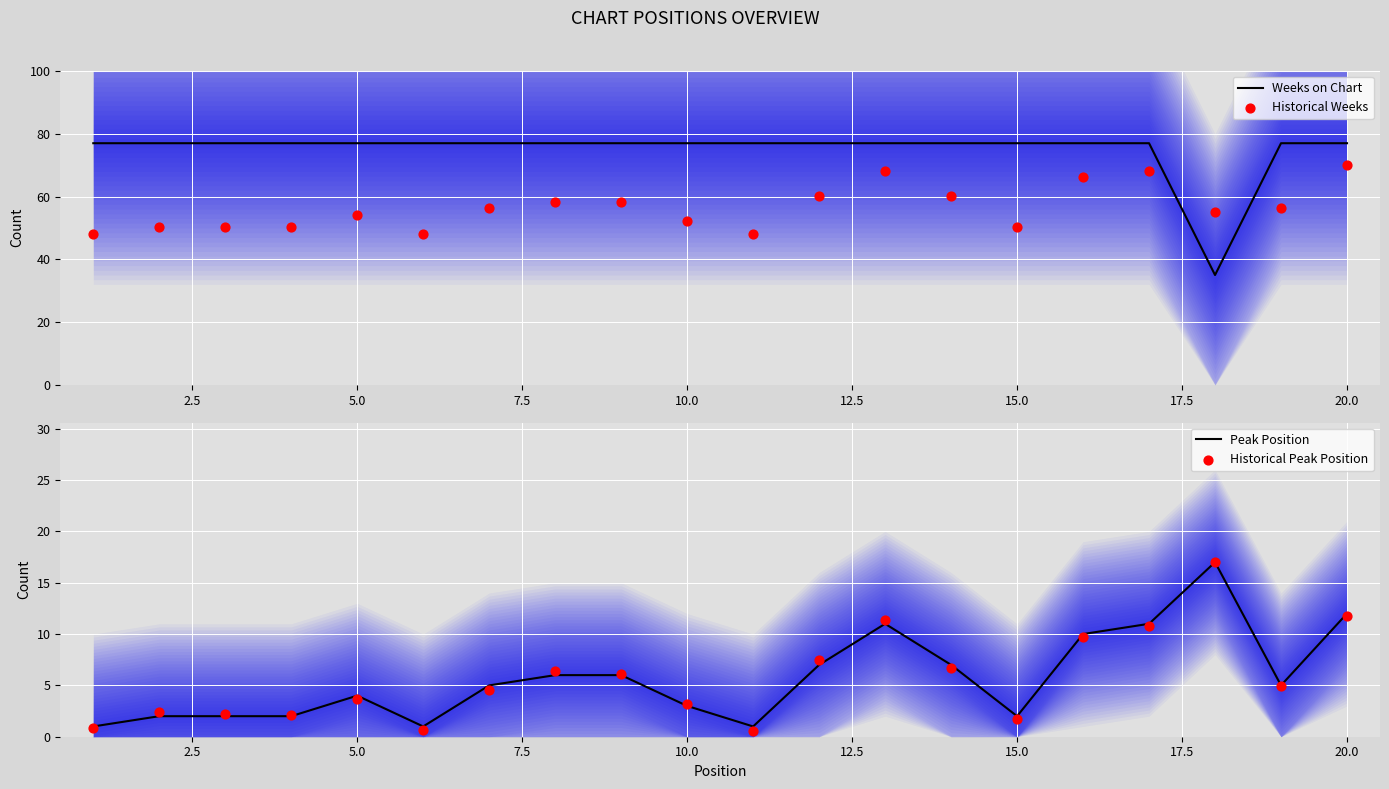

What is the minimum value for Weeks on Chart?

35